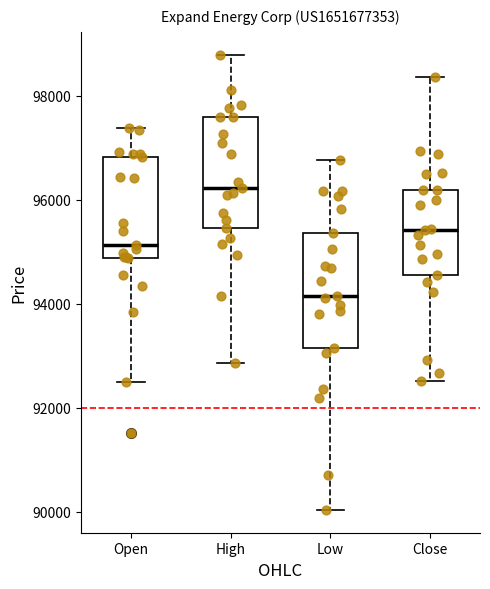

Which box's median line is the highest?

High